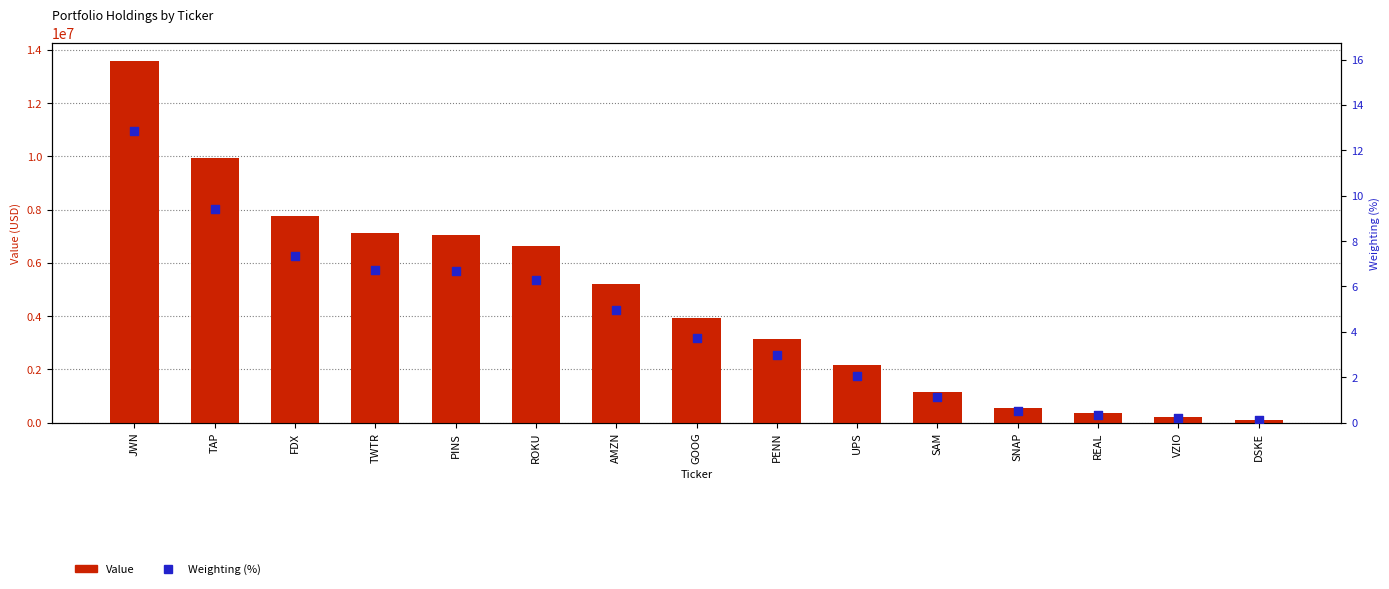

What are all the series names shown in the legend?

Value, Weighting (%)